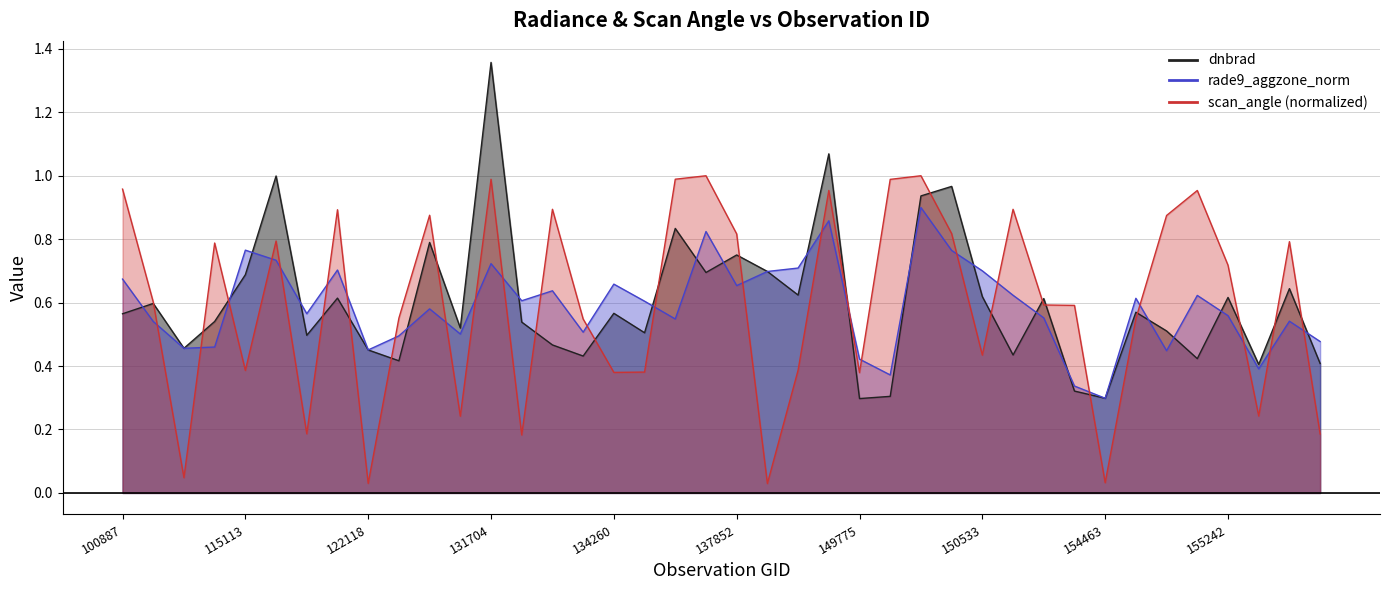

What are all the series names shown in the legend?

dnbrad, rade9_aggzone_norm, scan_angle